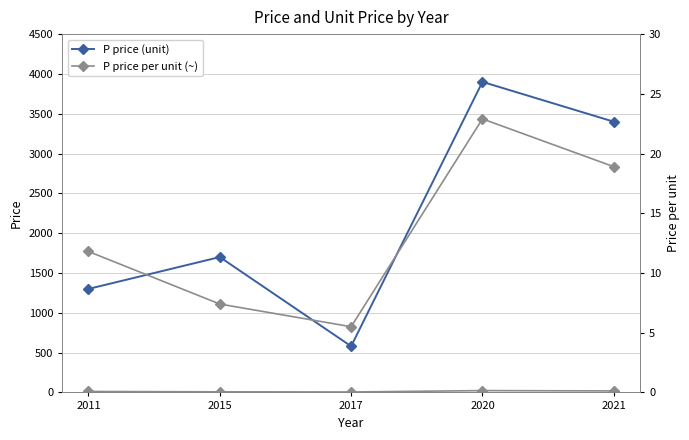

What is the average value of the P price per unit (~) series?

13.3